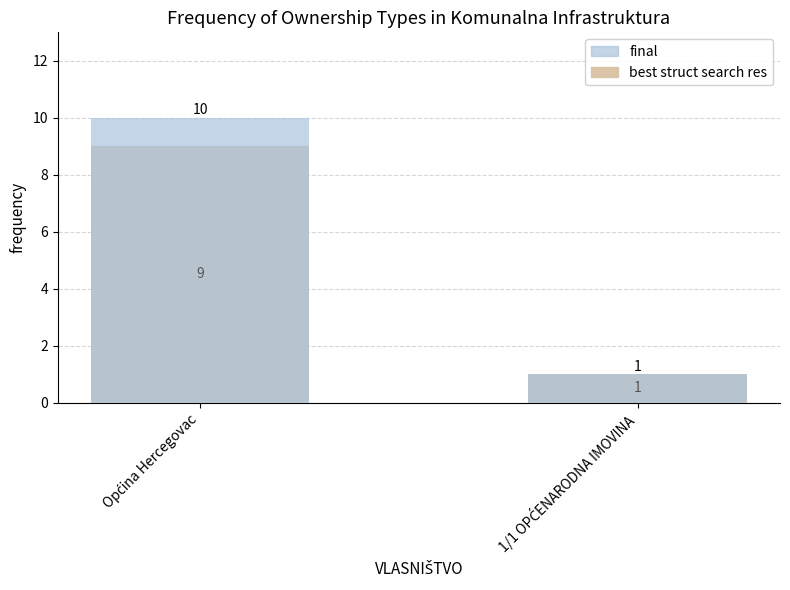

What is the label of the 2nd bar from the right?

Općina Hercegovac